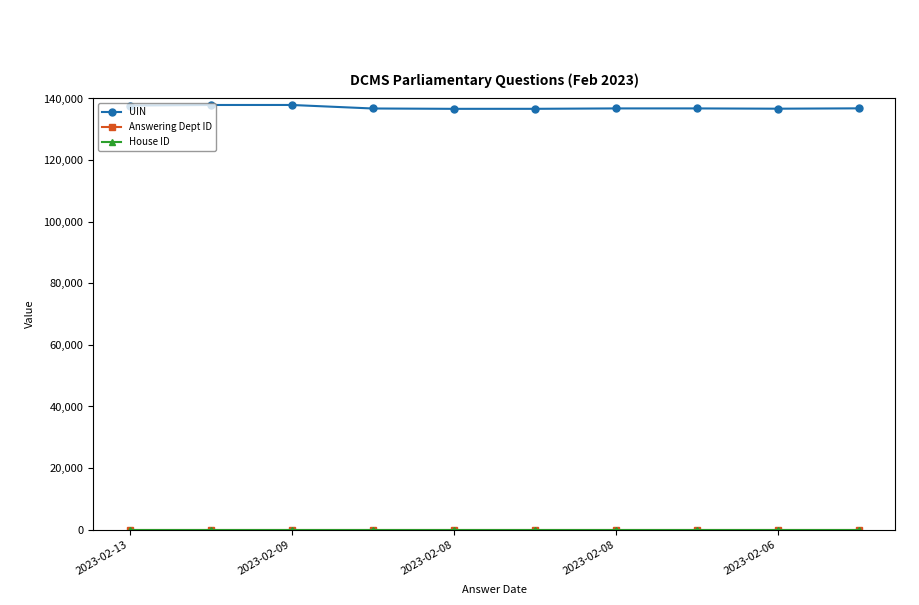

What is the maximum value shown in the chart?

137898